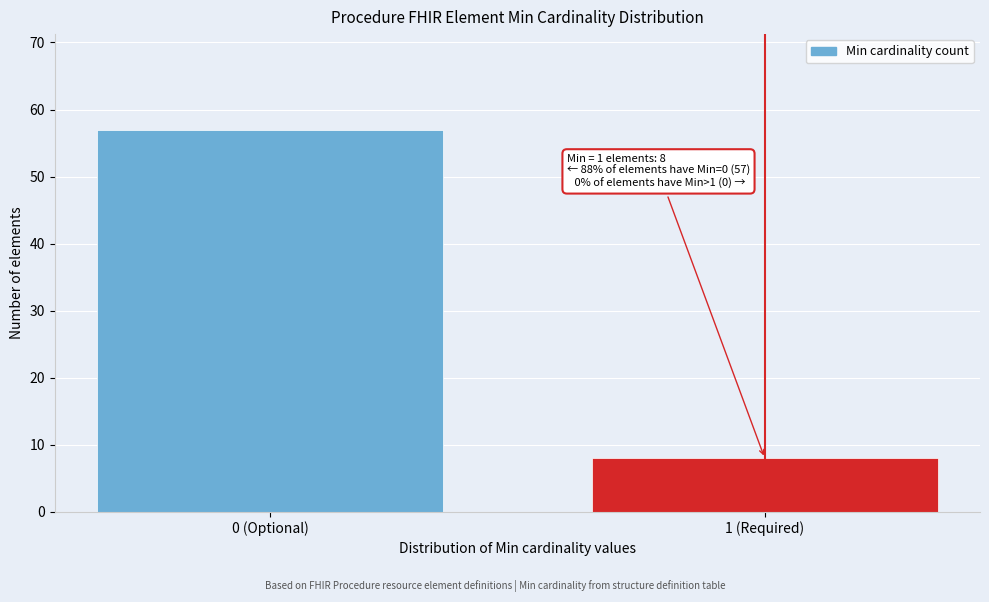

Reading left to right, transcribe all the data shown in this chart.

0 (Optional)=57	1 (Required)=8